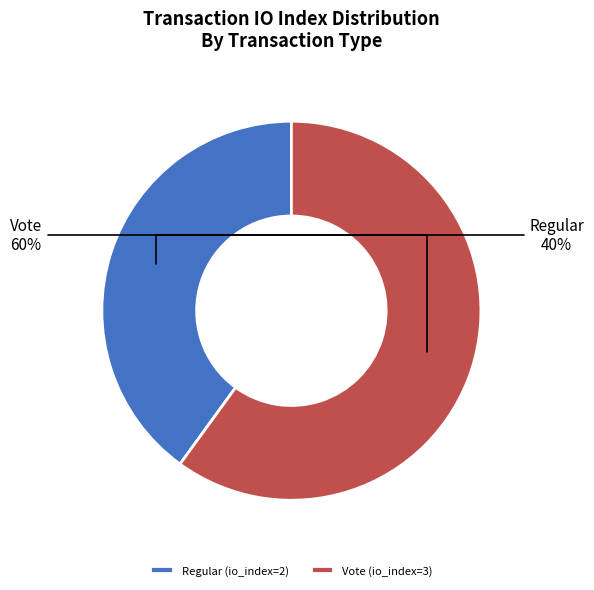

Between Regular (io_index=2) and Vote (io_index=3), which is larger?

Vote (io_index=3)